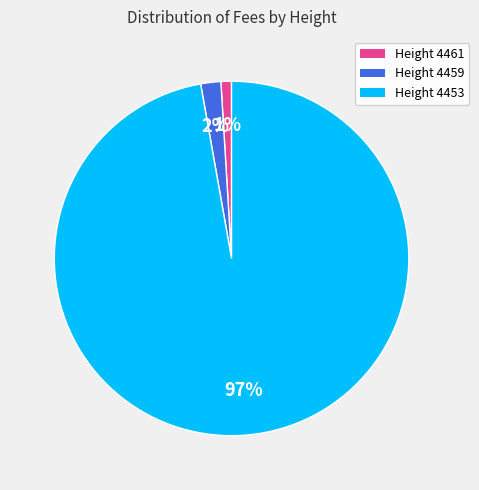

How many slices are in this pie chart?

3